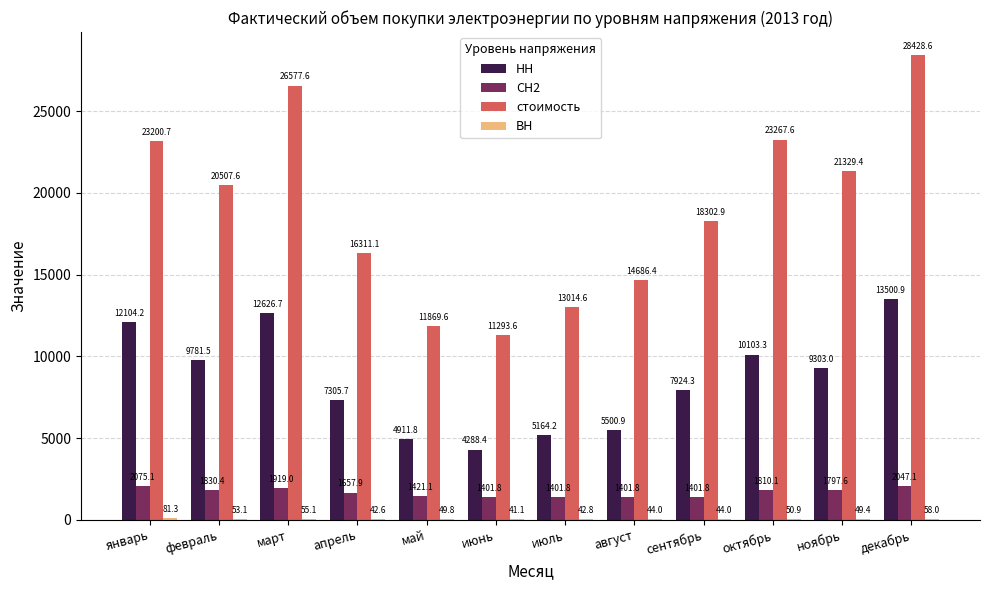

The НН series shows 10162.7 at апрель. True or false?

False